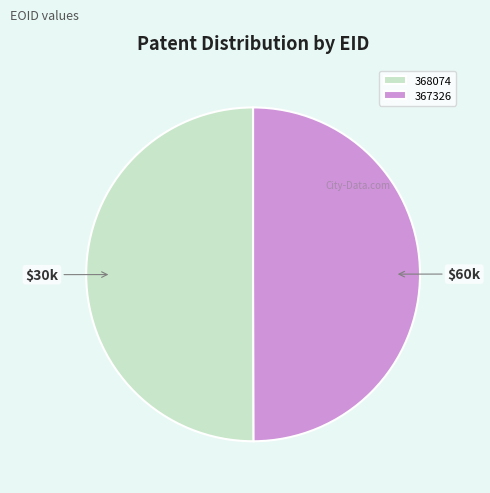

The 367326 slice represents 50% of the pie. True or false?

True